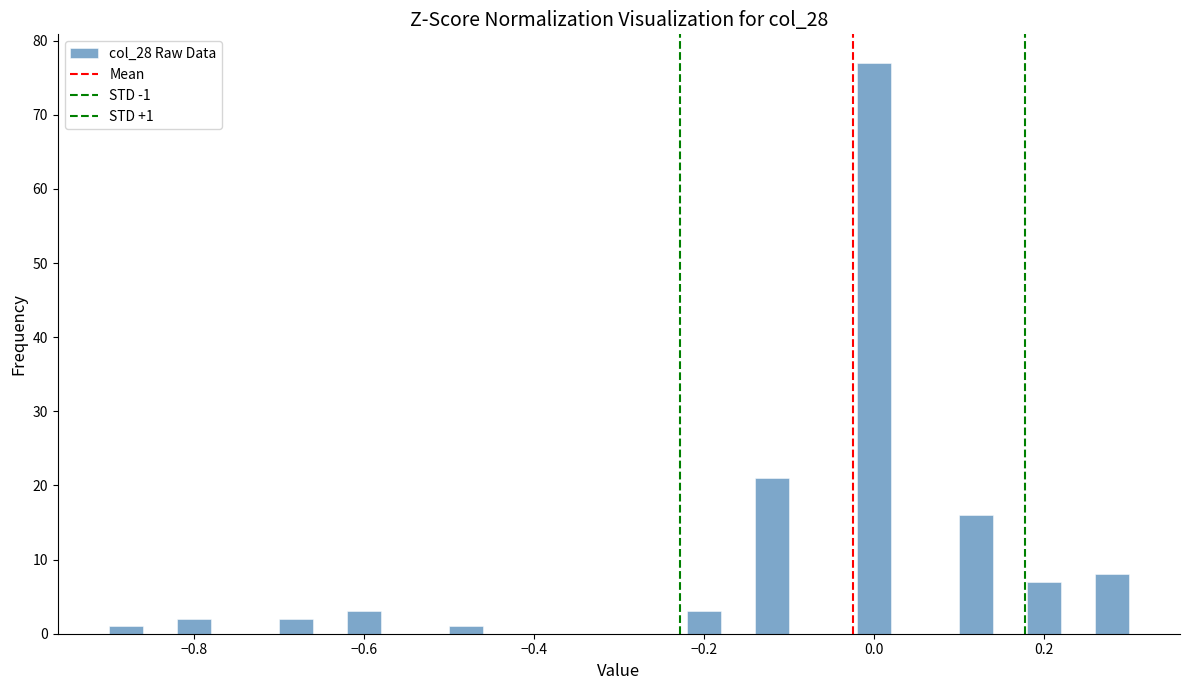

Read against the x-axis, roughly where is the centre of the tallest bar?

0.00